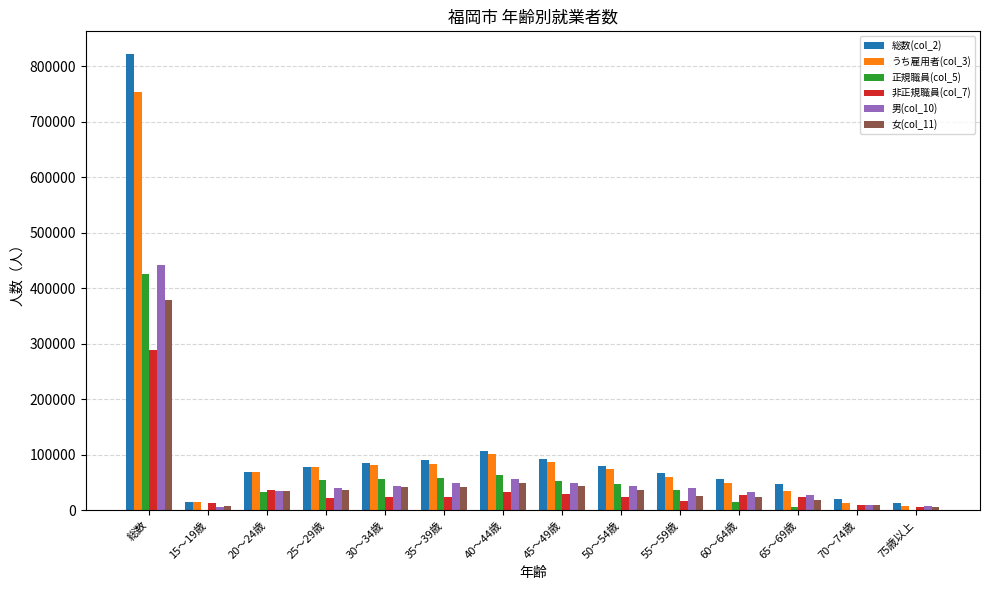

Is it true that うち雇用者(col_3) equals 1198197 at 総数?

False